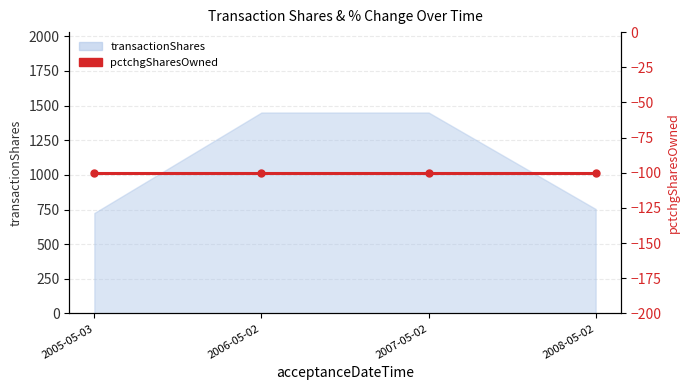

What is the approximate value at 2006-05-02, to the nearest 100?

1400